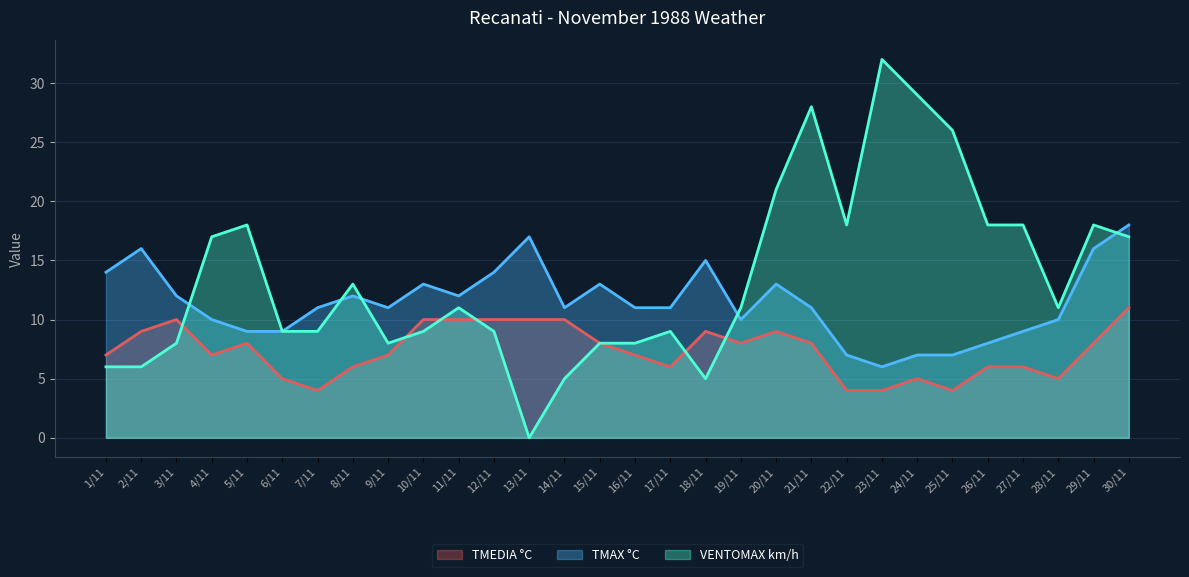

Where is TMEDIA °C nearest to the value 7?

1/11